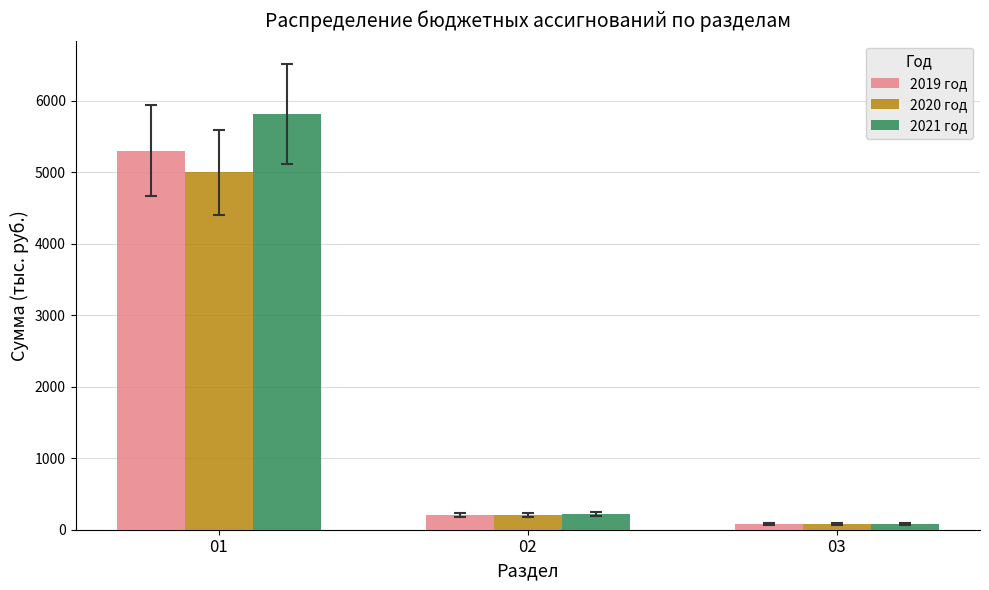

What value does the 2019 год series have at 01?

5302.5